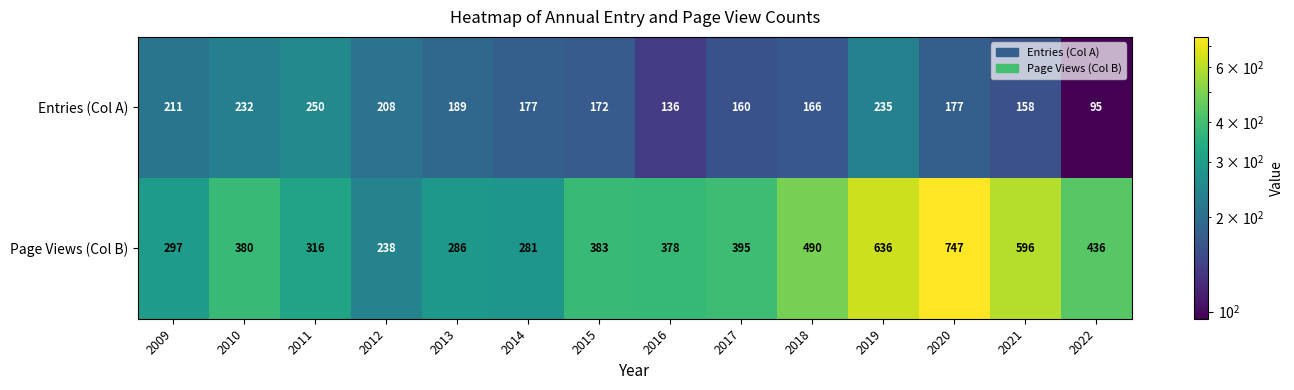

Between 2009 and 2021, which series saw the biggest shift?

Page Views (Col B)